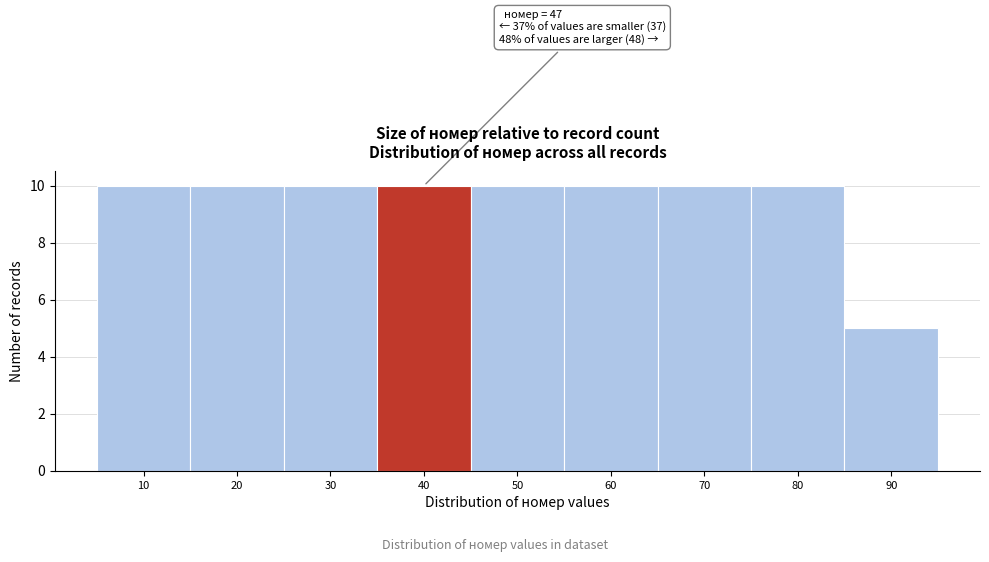

Reading left to right, list all the values displayed in this chart.

10=10	20=10	30=10	40=10	50=10	60=10	70=10	80=10	90=5